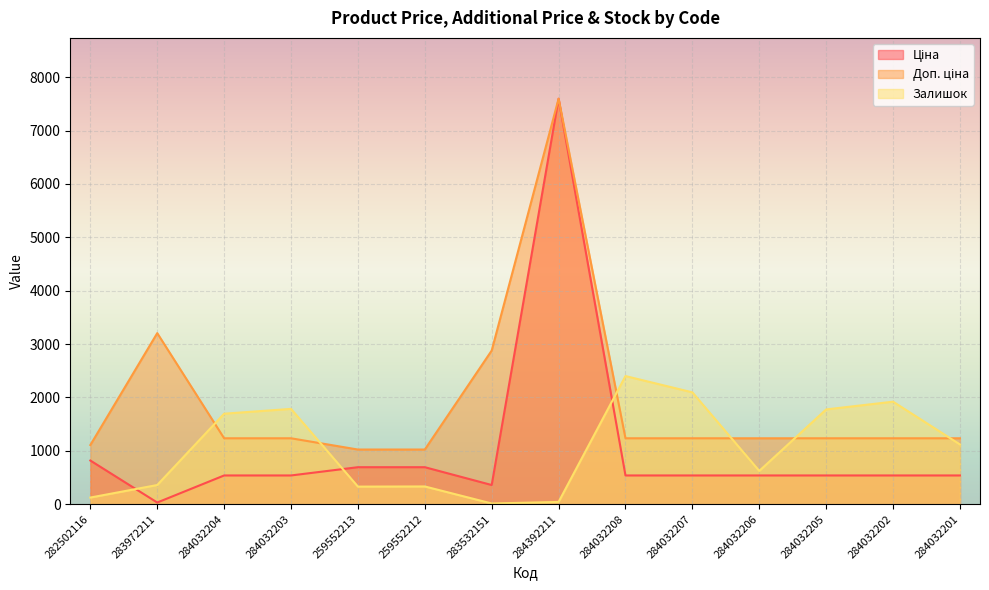

Which series has the largest range (max minus min)?

Ціна